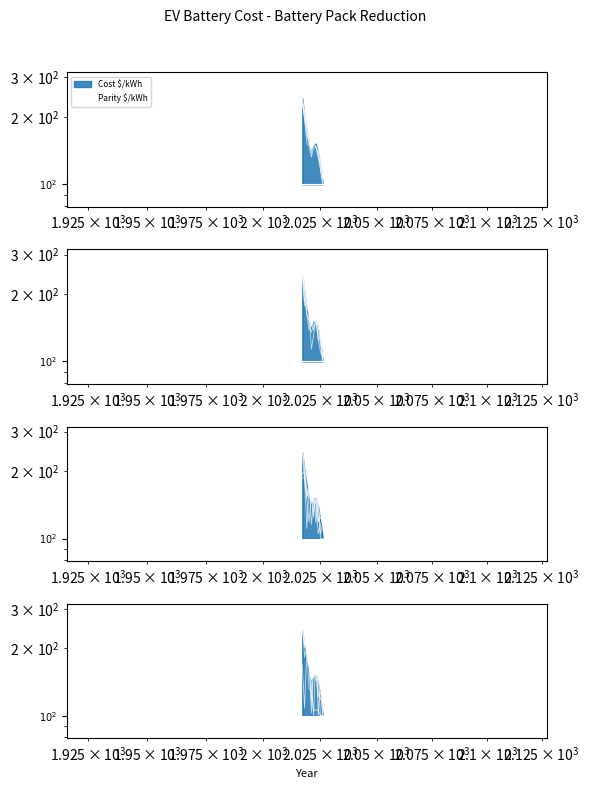

Read the value at 2017.

229.8